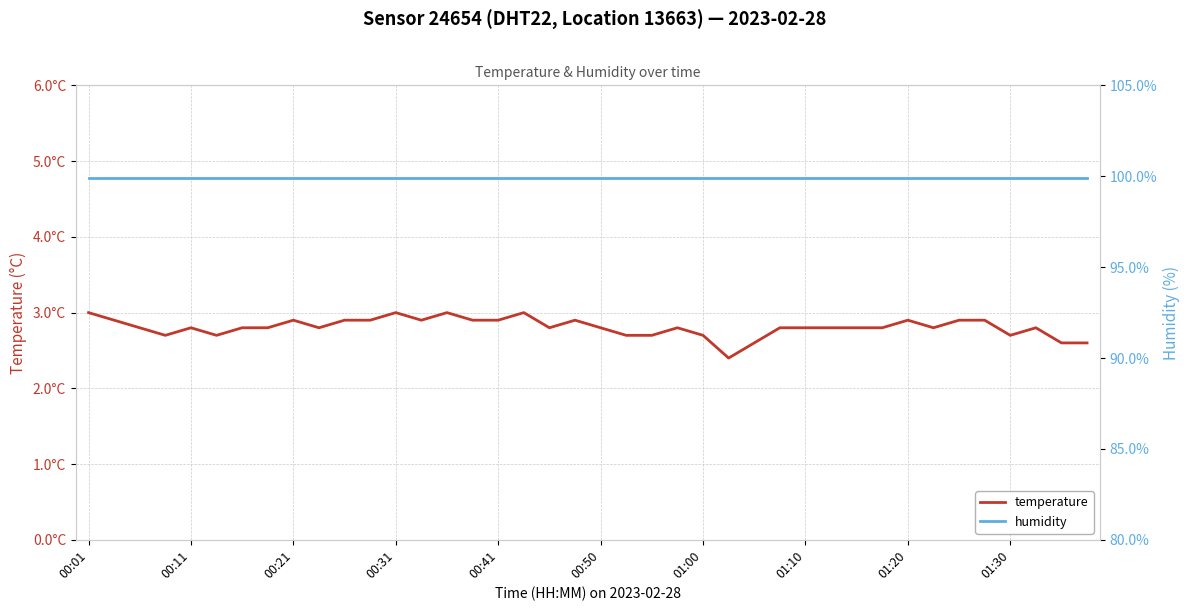

At how many categories does at least one series exceed 15?

40